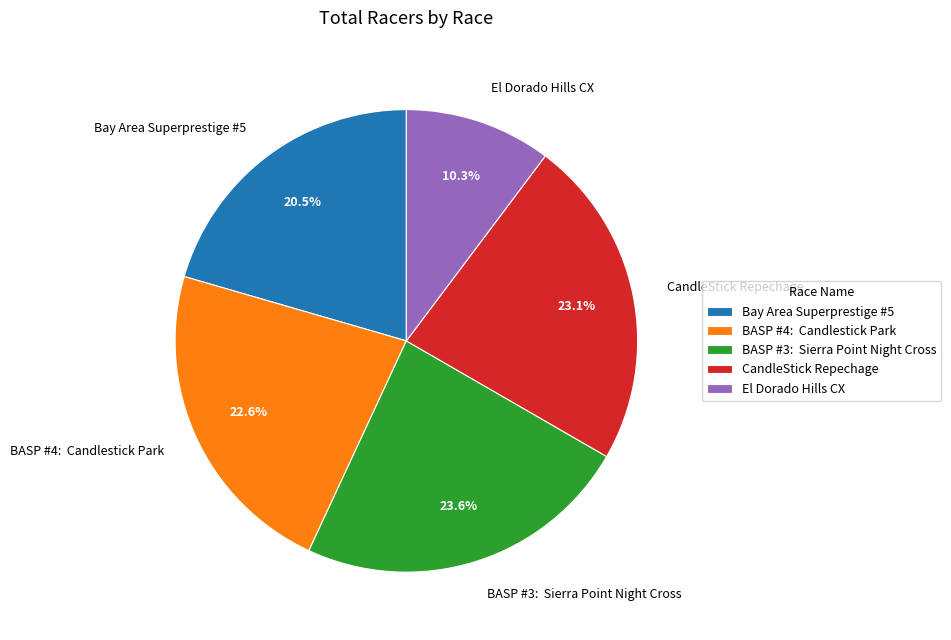

To the nearest percent, what is the difference between the largest and smallest slice percentages?

13%